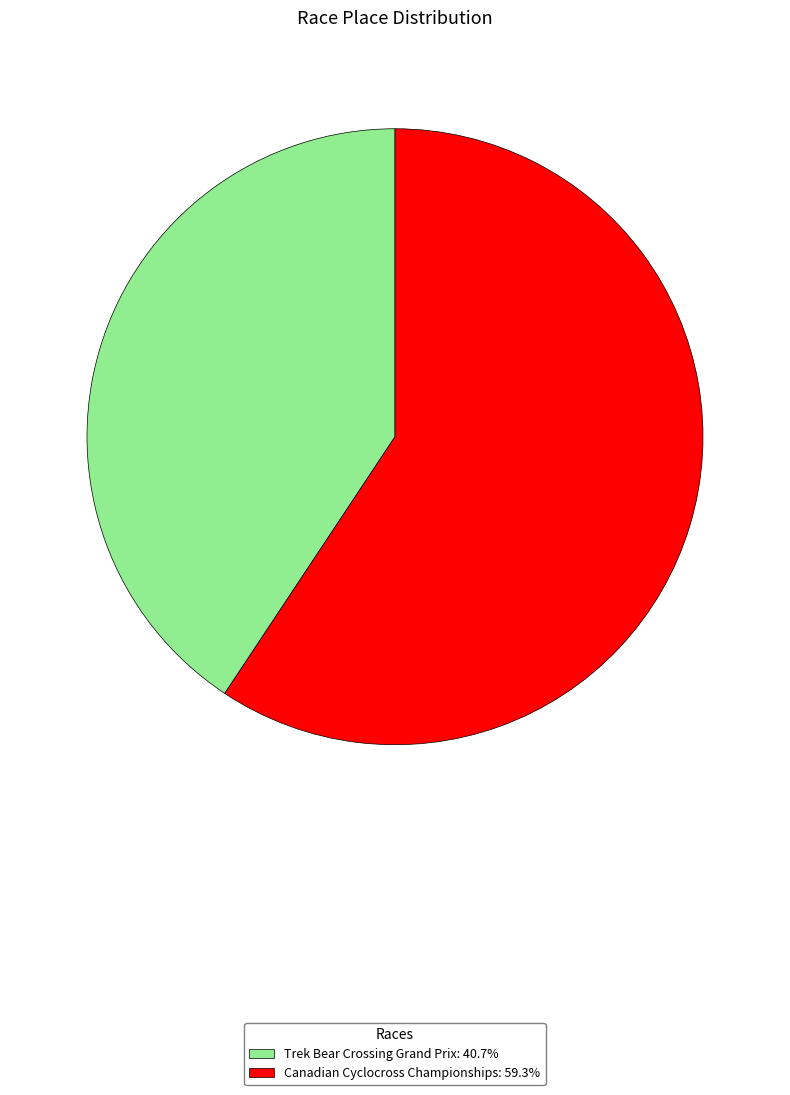

Is it true that Canadian Cyclocross Championships is 59% of the pie?

True